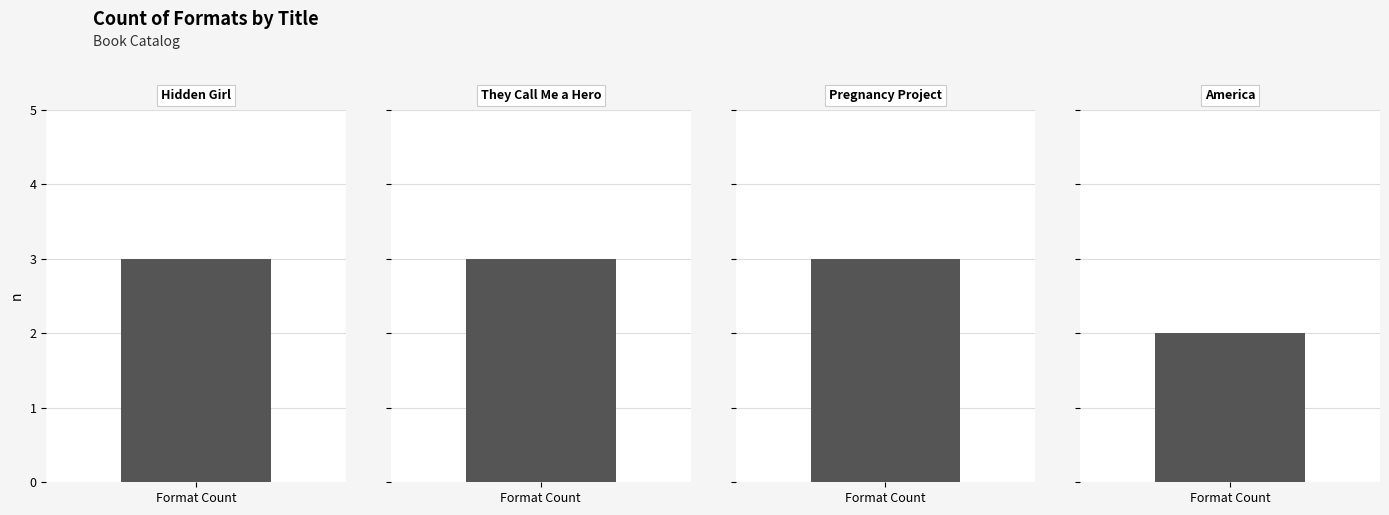

Reading left to right, list all the values displayed in this chart.

Hidden Girl=3	They Call Me a Hero=3	Pregnancy Project=3	America=2